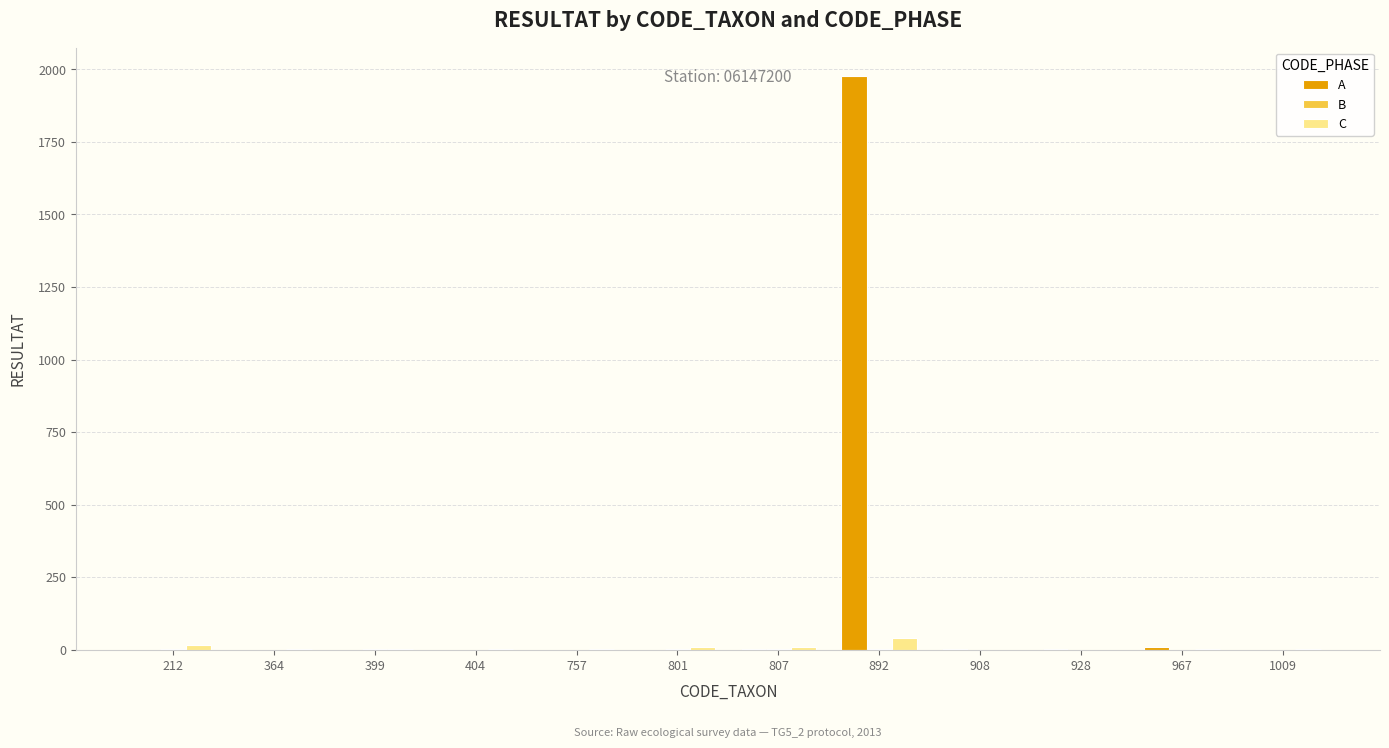

What is the maximum value shown in the chart?

1976